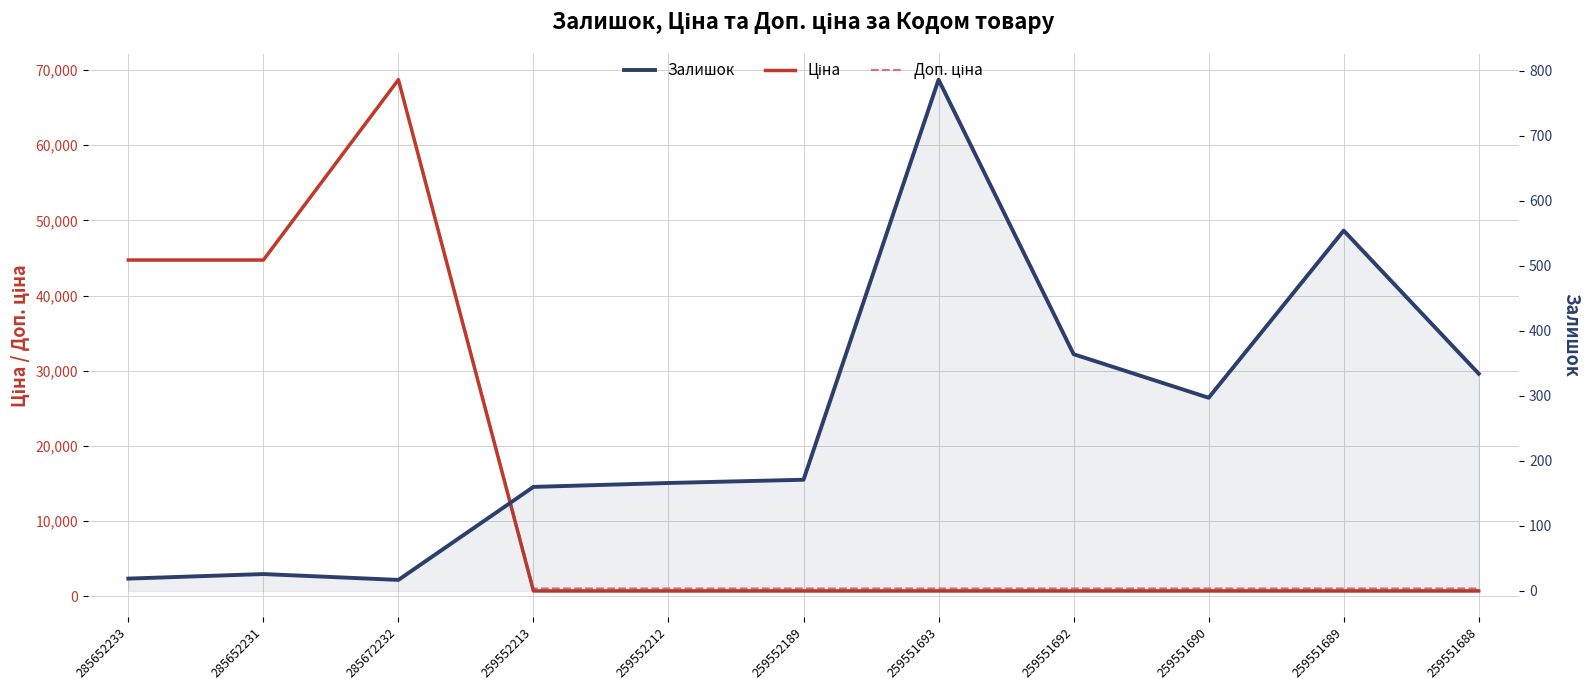

At how many categories does at least one series exceed 66306?

1